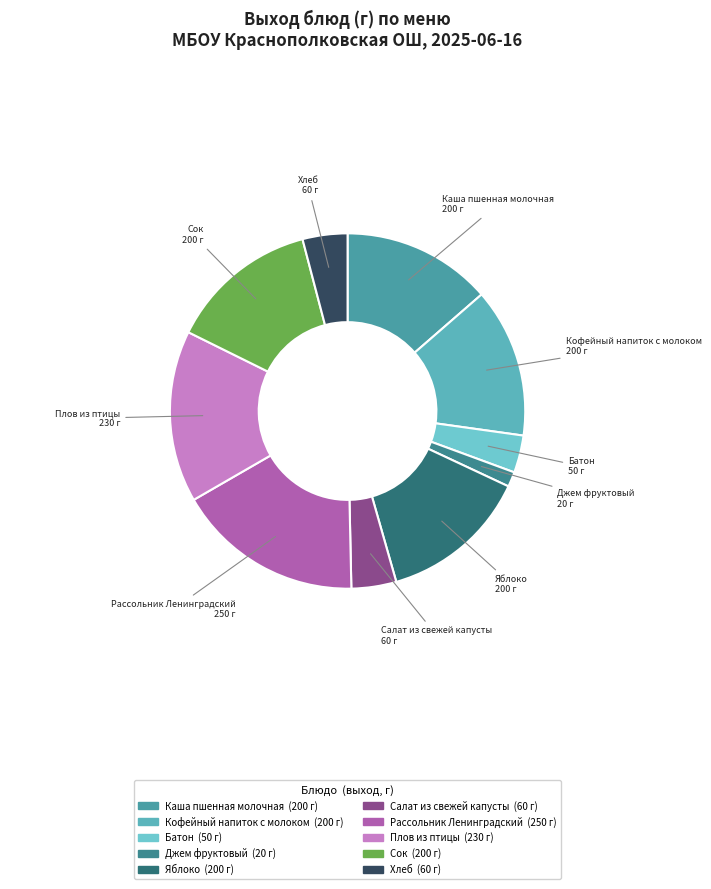

How many slices are in this pie chart?

10